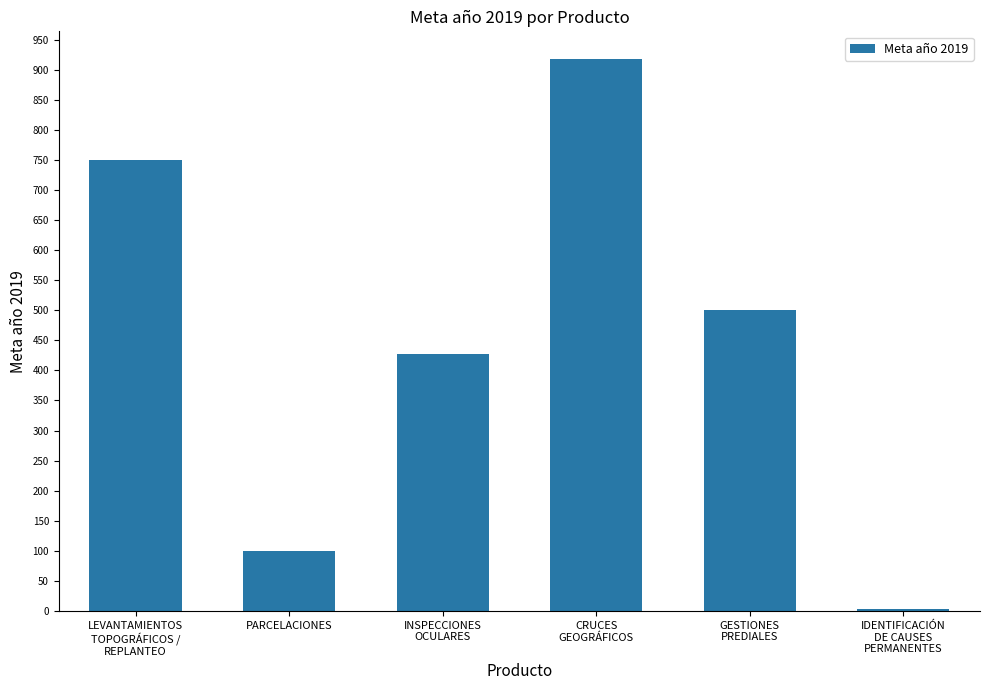

Rank the categories by value from lowest to highest.

IDENTIFICACIÓN
DE CAUSES
PERMANENTES, PARCELACIONES, INSPECCIONES
OCULARES, GESTIONES
PREDIALES, LEVANTAMIENTOS
TOPOGRÁFICOS /
REPLANTEO, CRUCES
GEOGRÁFICOS